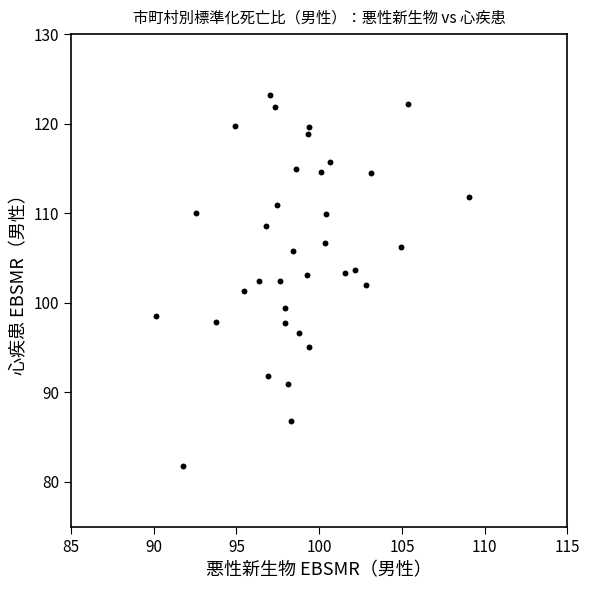

What is the range of X values (max minus min)?

18.9